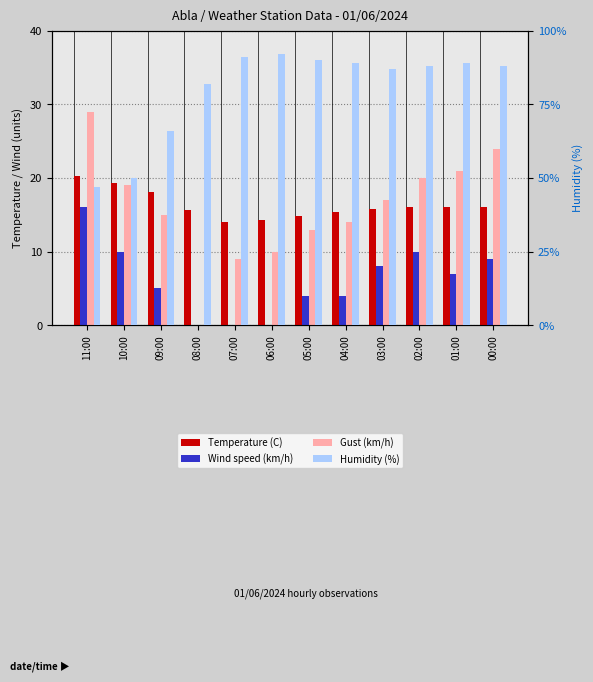

Is it true that Temperature (C) equals 16.1 at 02:00?

True